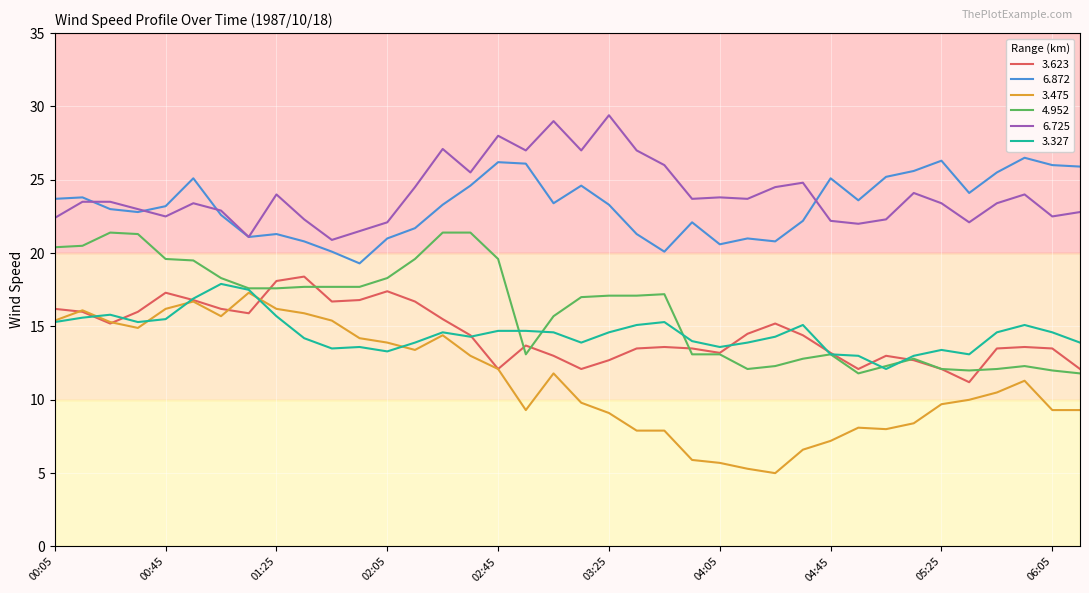

Which series has the widest spread of values?

3.475